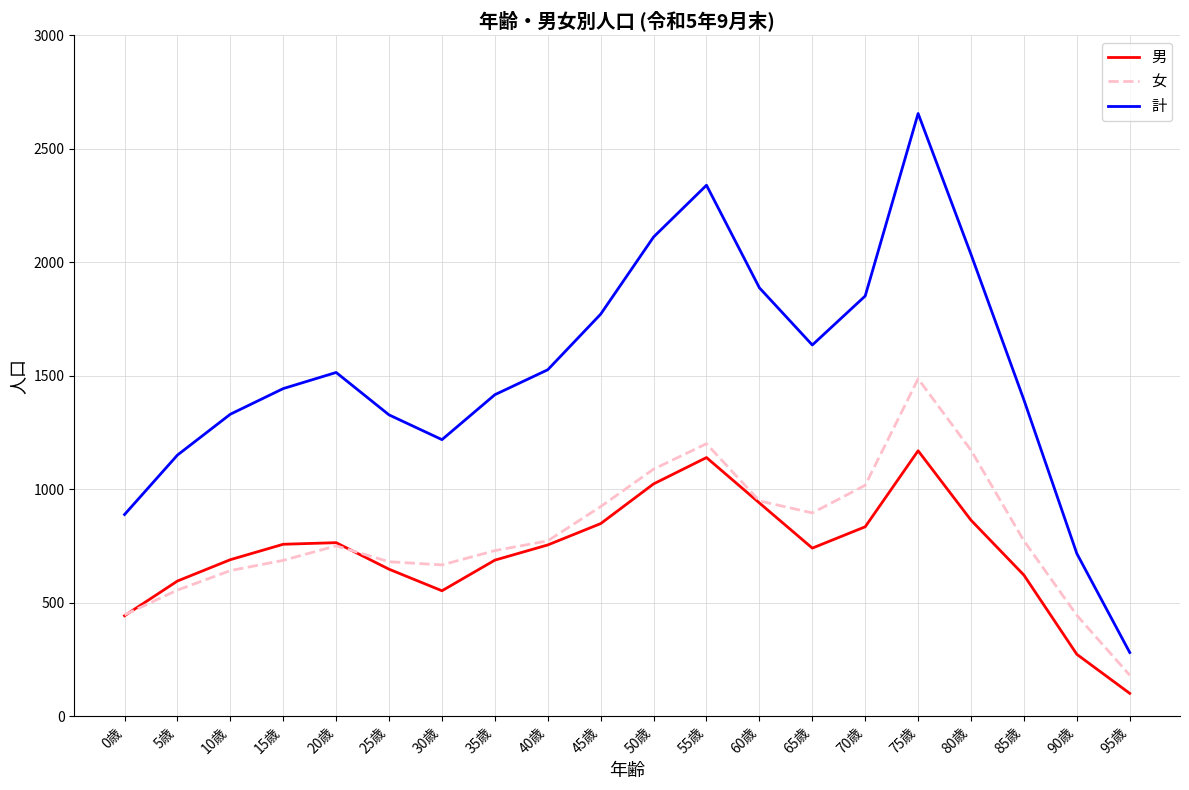

What is the difference between the second highest and minimum values in the 男 series?

1039